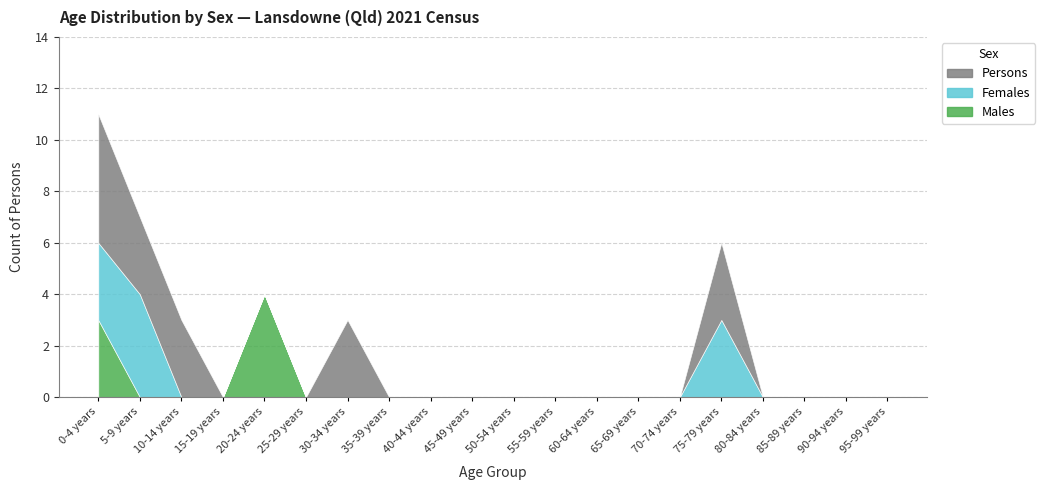

Rank the series by their maximum value, from lowest to highest.

Males, Females, Persons